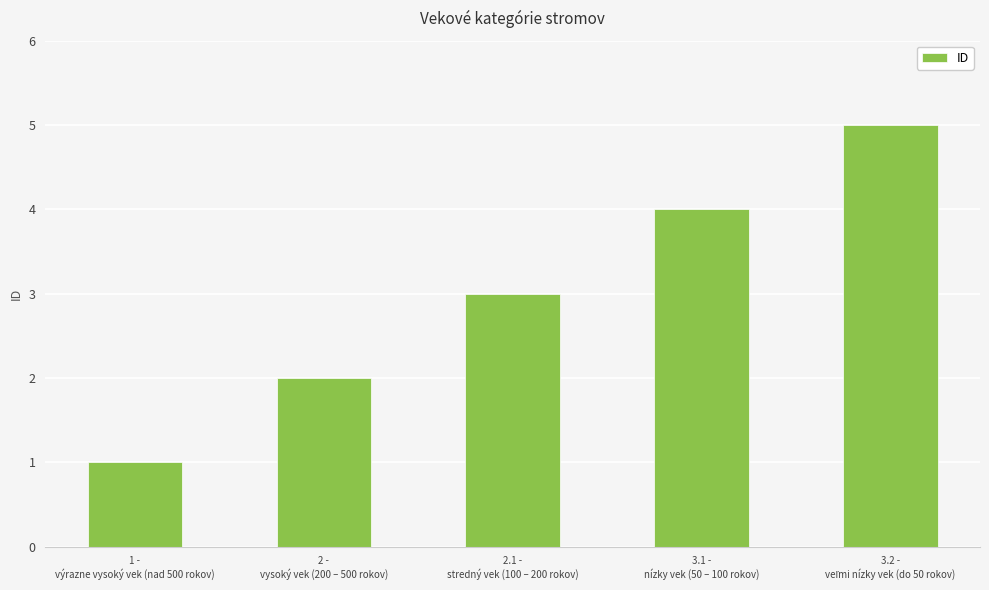

How many values are between 2 and 4?

3